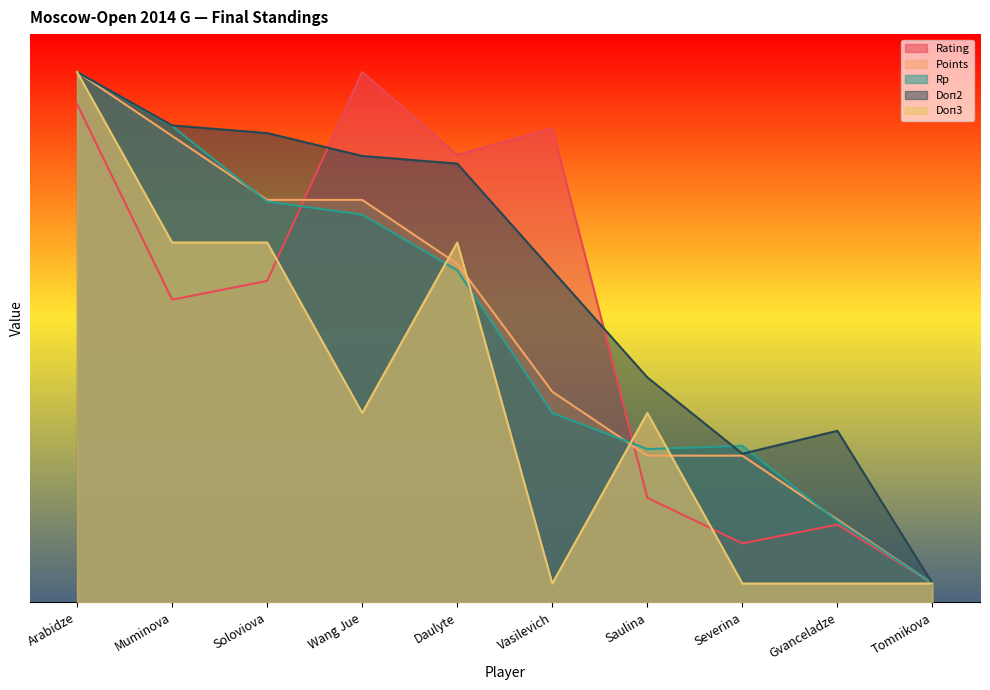

What value does the Rating series have at Severina?

3.1